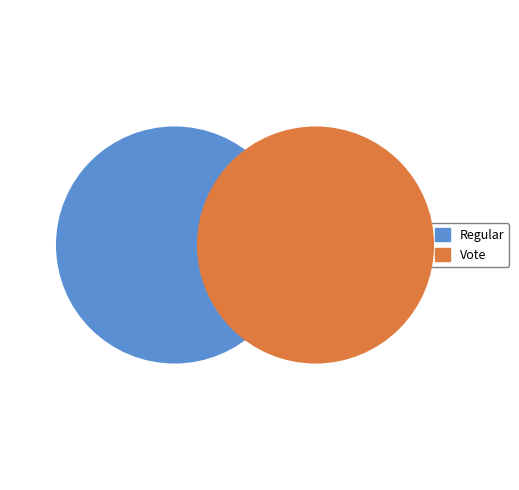

Approximately how many times larger is the value at Vote compared to Regular?

1.0